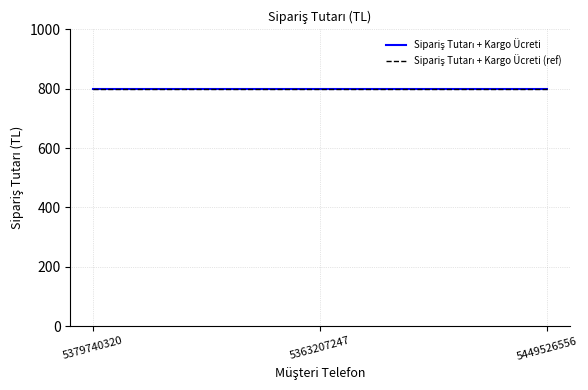

What is the total value across all series at 5363207247?

1596.4